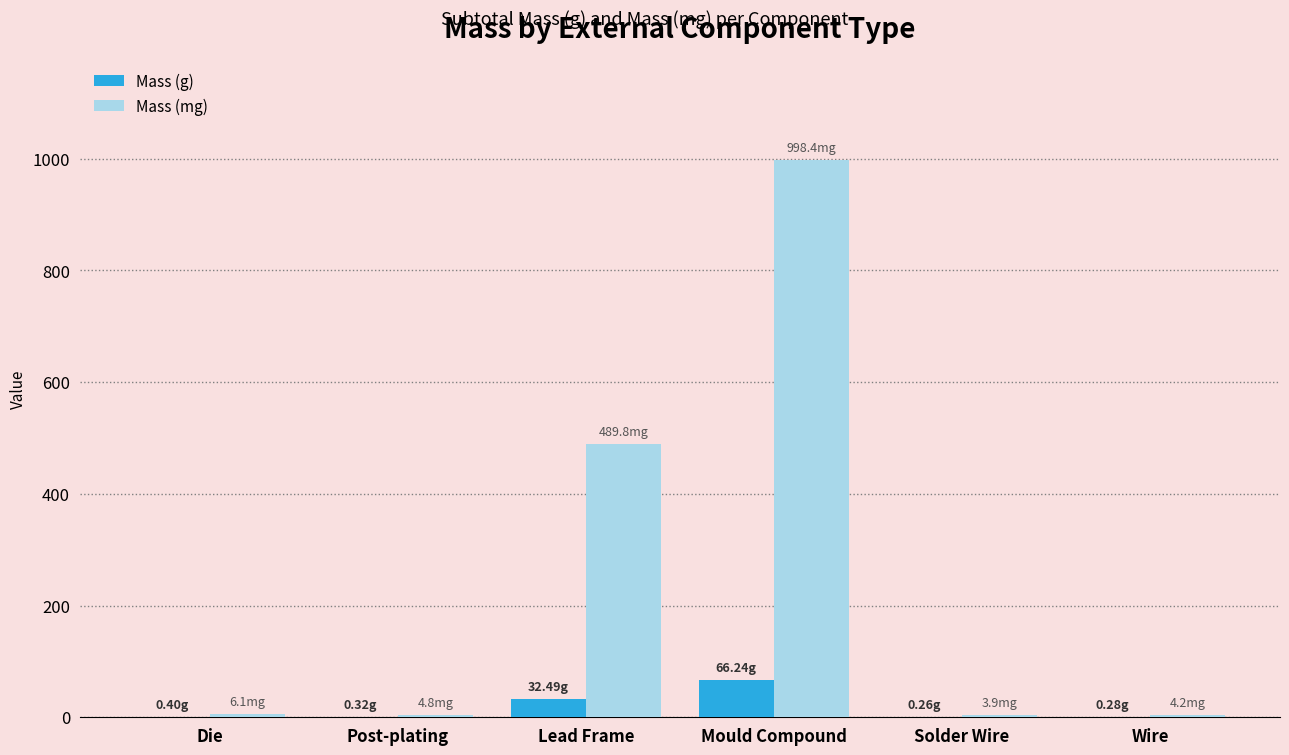

What is the spread (max minus min) of values at Mould Compound?

932.2